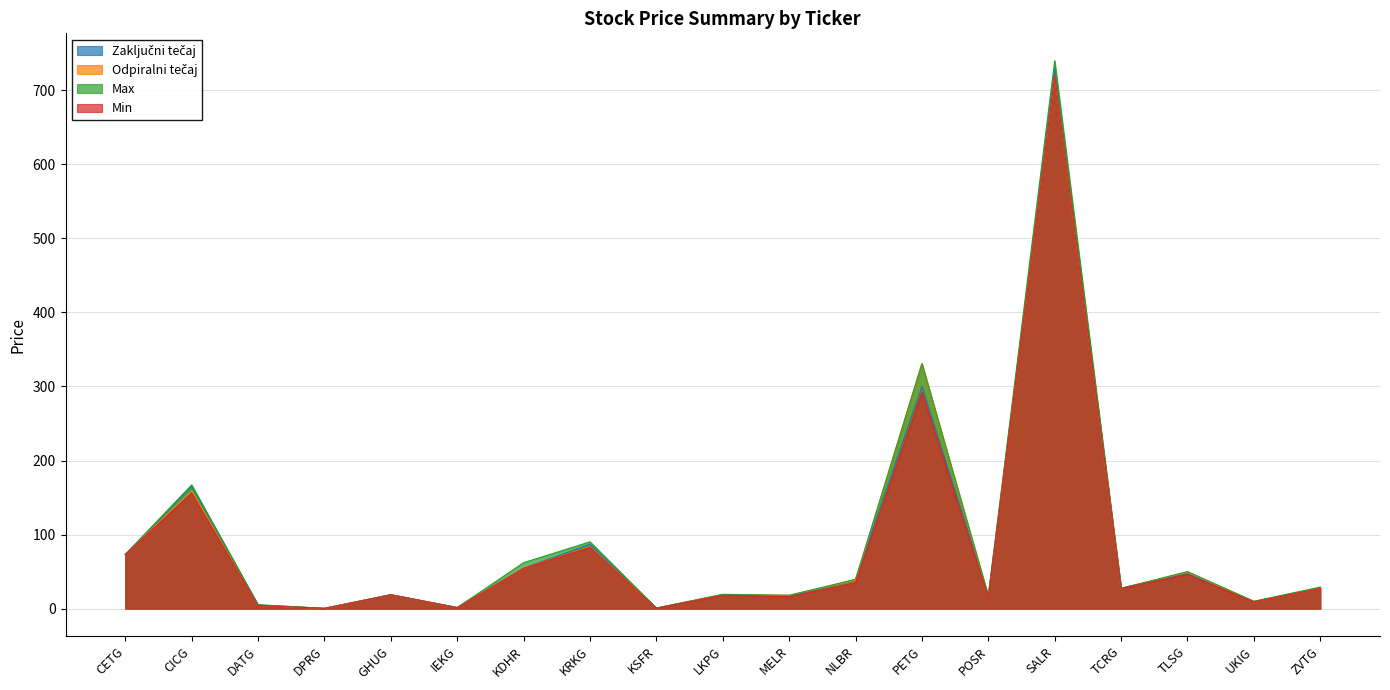

True or false: Max and Zaključni tečaj intersect in this chart.

False